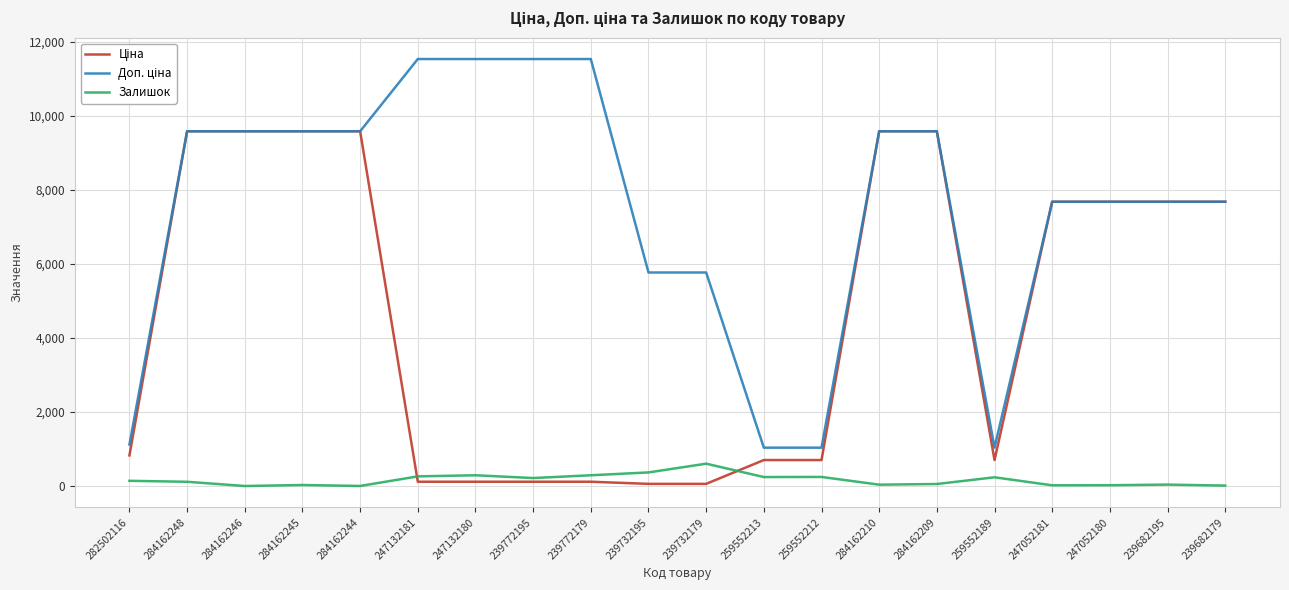

The Залишок series shows 140.0 at 282502116. True or false?

True